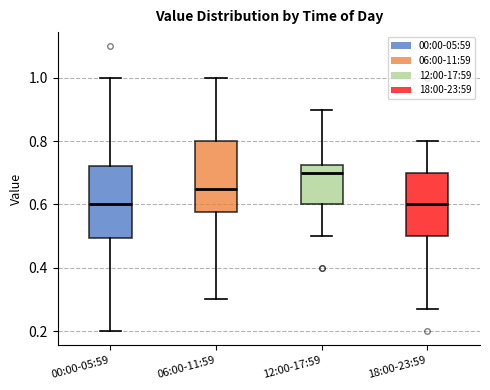

Where does the median line of the box for 00:00-05:59 sit on the y-axis? The values are not printed on the chart, so give them approximately, as read against the axis.

0.60